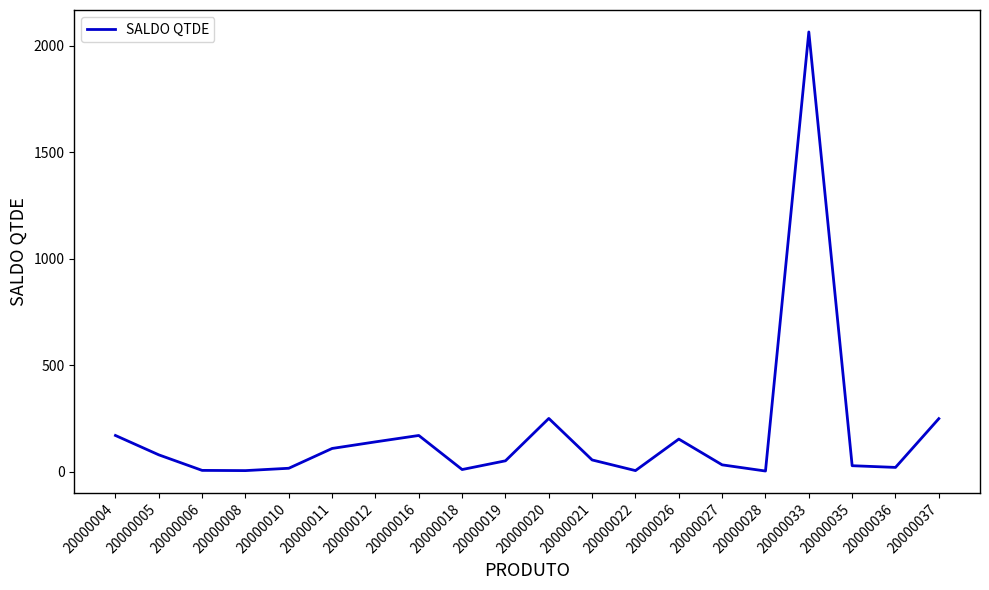

Which category has the highest value across all series?

20000033